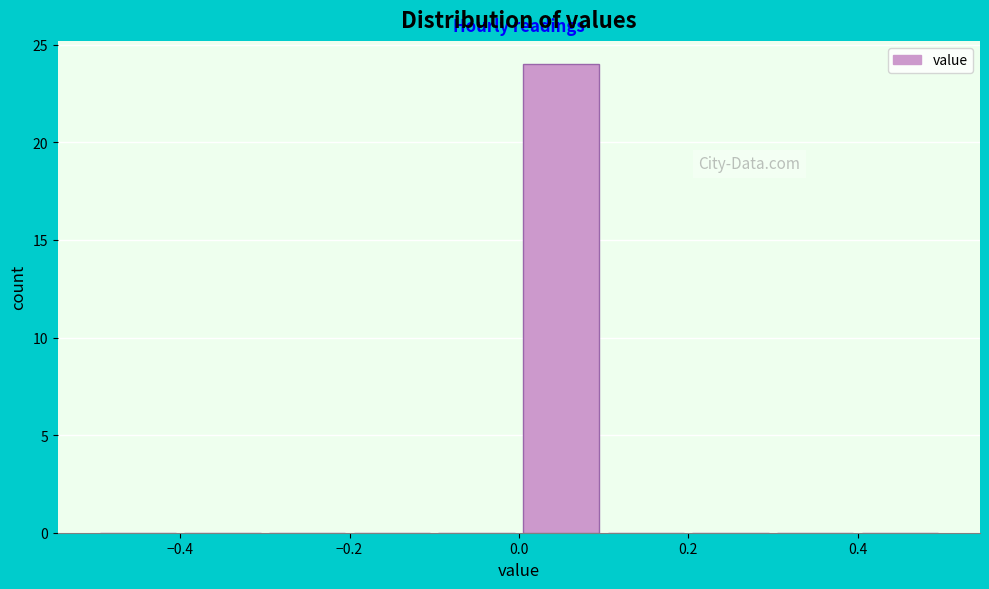

Reading left to right, transcribe this chart: for each bar, give the range it covers on the x-axis and its height. The values are not printed on the chart, so give them approximately, as read against the axis.

-0.5 to -0.4: 0
-0.4 to -0.3: 0
-0.3 to -0.2: 0
-0.2 to -0.1: 0
-0.1 to 0.0: 0
0.0 to 0.1: 24
0.1 to 0.2: 0
0.2 to 0.3: 0
0.3 to 0.4: 0
0.4 to 0.5: 0